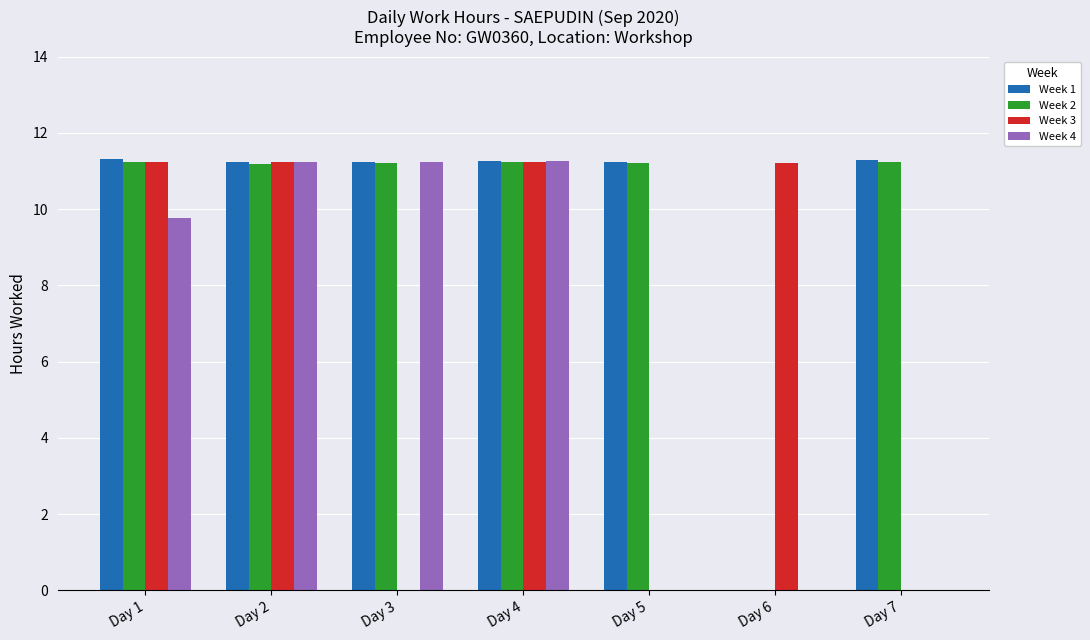

Between Day 4 and Day 5, which series saw the biggest shift?

Week 4